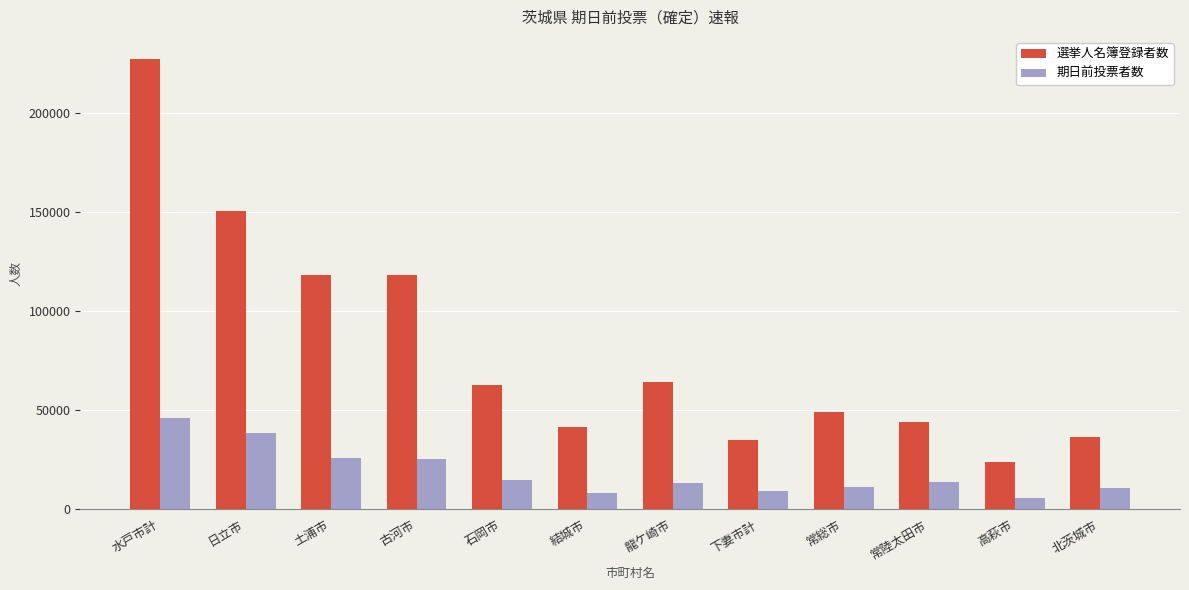

What is the minimum value for 期日前投票者数?

5772